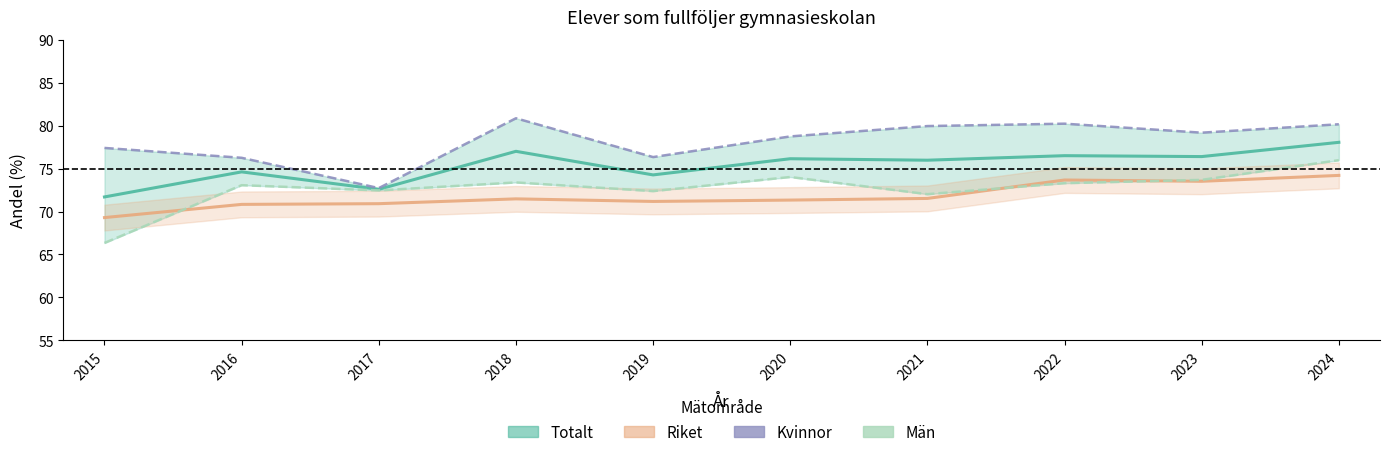

Rank the categories by Män value from highest to lowest.

2024, 2020, 2023, 2018, 2022, 2016, 2017, 2019, 2021, 2015